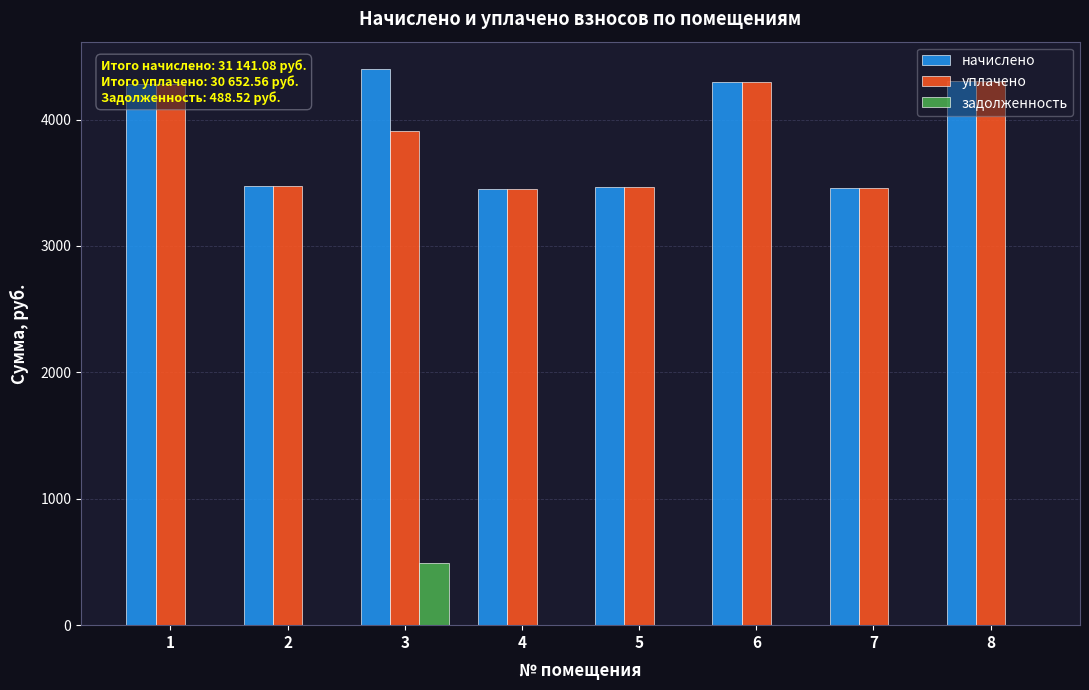

What is the sum of all задолженность values?

488.5